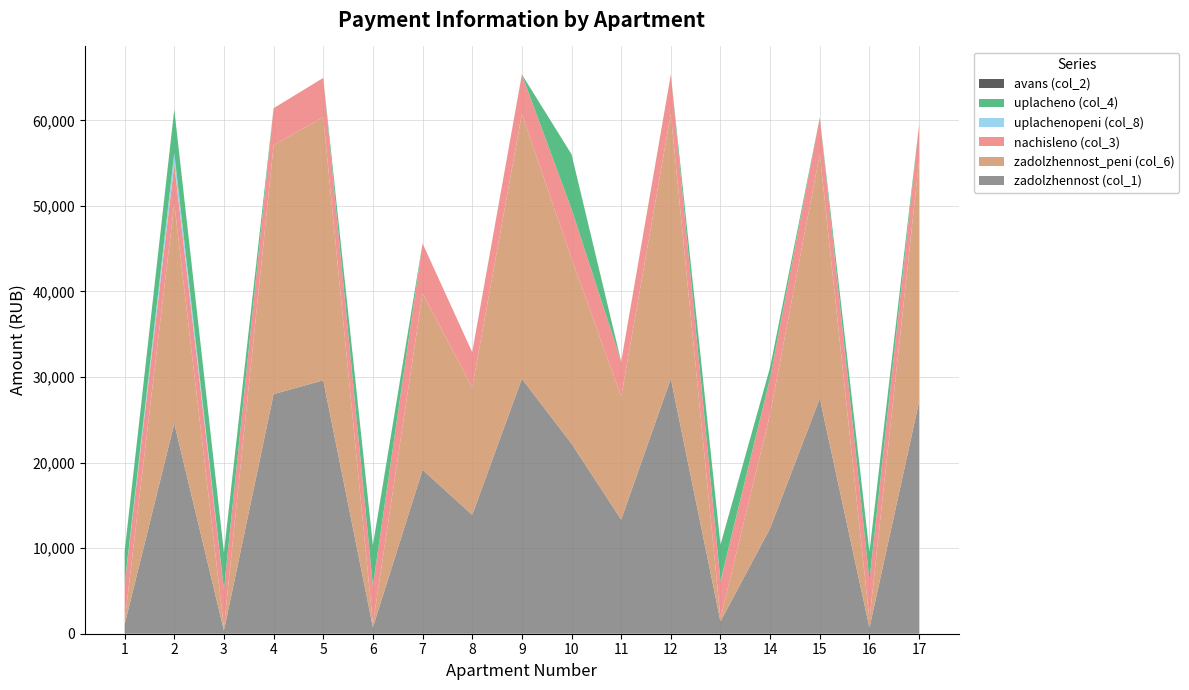

Reading left to right, list all the values displayed in this chart.

zadolzhennost (col_1): 1082.4	24568.0	368.0	28001.8	29616.0	749.9	19161.4	13884.0	29802.2	22210.2	13338.8	29802.2	1440.0	12330.2	27505.0	688.5	27132.5
zadolzhennost_peni (col_6): 360.8	25715.2	368.0	29084.2	30760.8	374.4	20620.6	14911.2	30954.2	21655.0	14366.0	30954.2	360.0	13379.0	28568.2	942.9	28181.3
nachisleno (col_3): 4329.6	4588.8	4416.0	4329.6	4579.2	4492.8	5836.8	4108.8	4608.0	5779.2	4108.8	4608.0	4320.0	4195.2	4252.8	4617.6	4195.2
uplachenopeni (col_8): 38.5	1305.5	0.0	0.0	0.0	3.4	0.0	0.0	0.0	0.0	0.0	0.0	35.4	0.0	0.0	0.0	0.0
uplacheno (col_4): 3814.0	5110.2	4347.0	0.0	0.0	4733.4	0.0	0.0	0.0	6391.3	0.0	0.0	4252.5	1252.6	0.0	3300.0	0.0
avans (col_2): 0.0	0.0	0.0	0.0	0.0	0.0	0.0	0.0	0.0	0.0	0.0	0.0	0.0	0.0	0.0	0.0	0.0